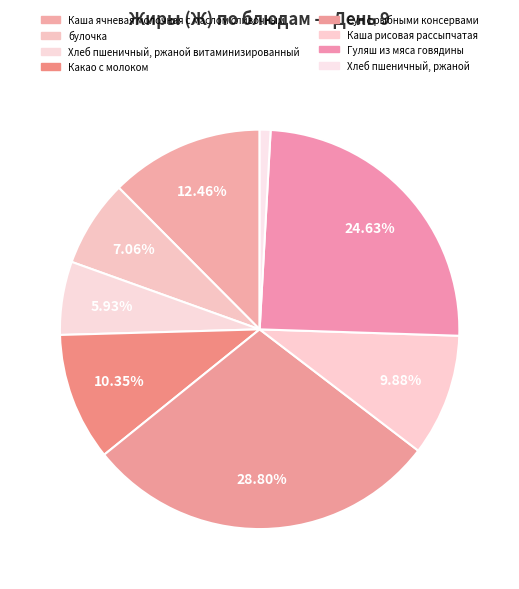

Is there a majority slice in this chart?

No